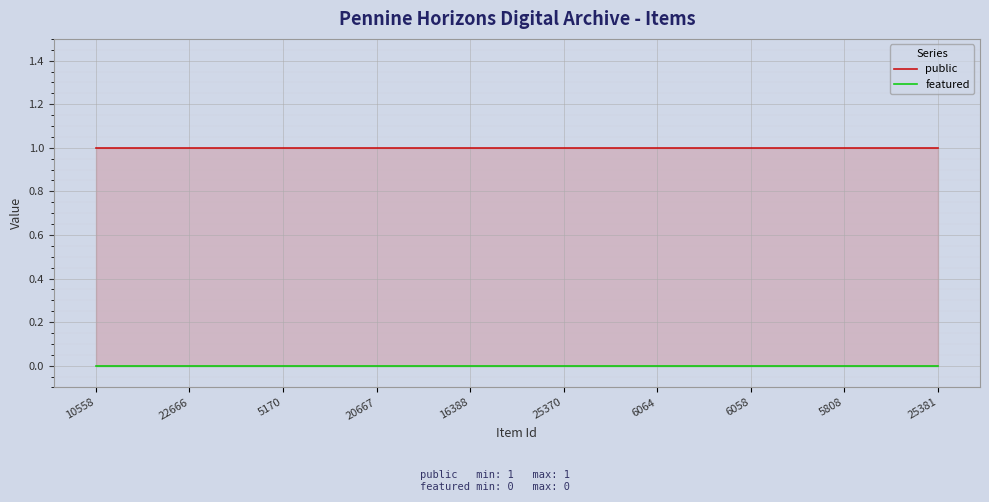

Reading right to left, what are all the values shown in this chart?

public: 25381=1	5808=1	6058=1	6064=1	25370=1	16388=1	20667=1	5170=1	22666=1	10558=1
featured: 25381=0	5808=0	6058=0	6064=0	25370=0	16388=0	20667=0	5170=0	22666=0	10558=0